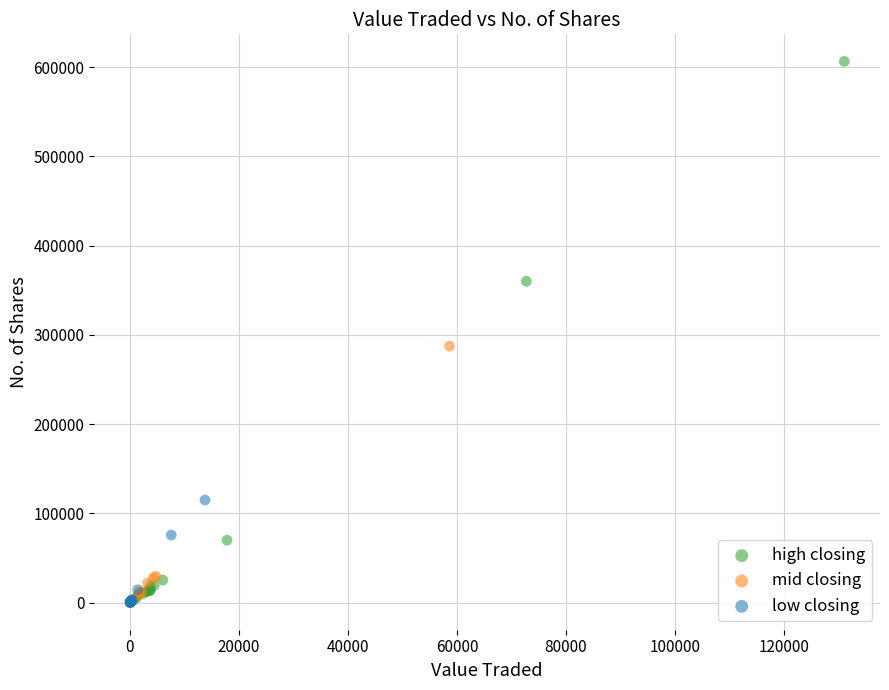

What are all the series names shown in the legend?

high closing, mid closing, low closing